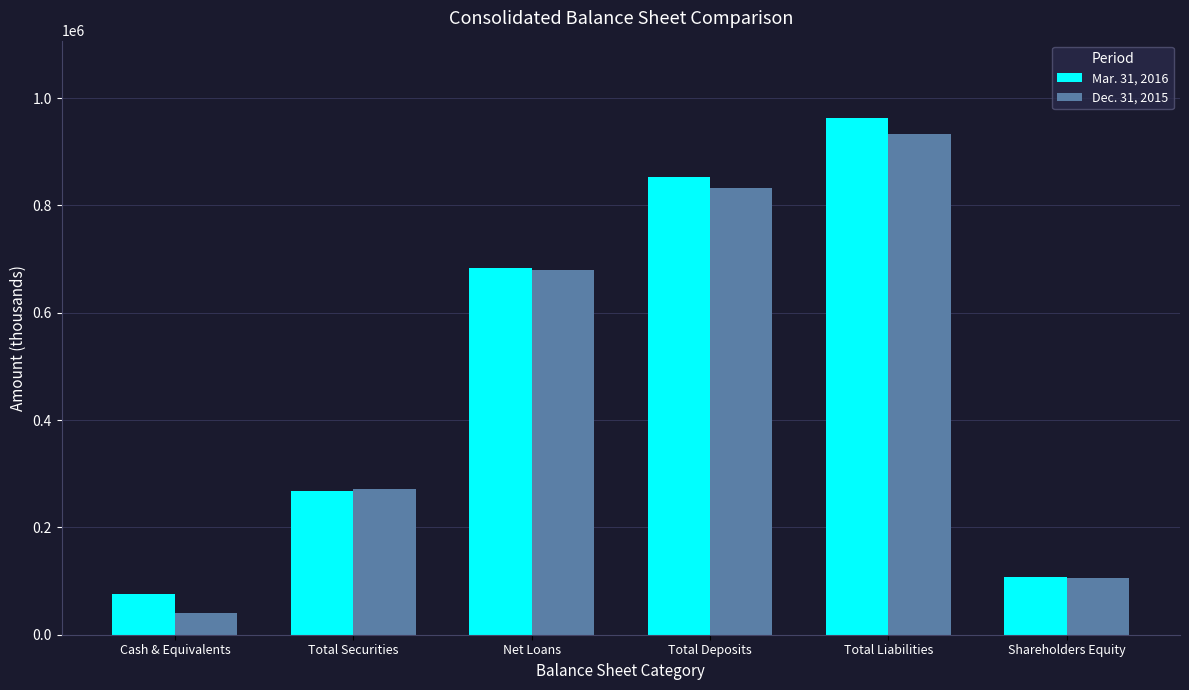

What is the value of the Mar. 31, 2016 bar at the 2nd from the left?

267725